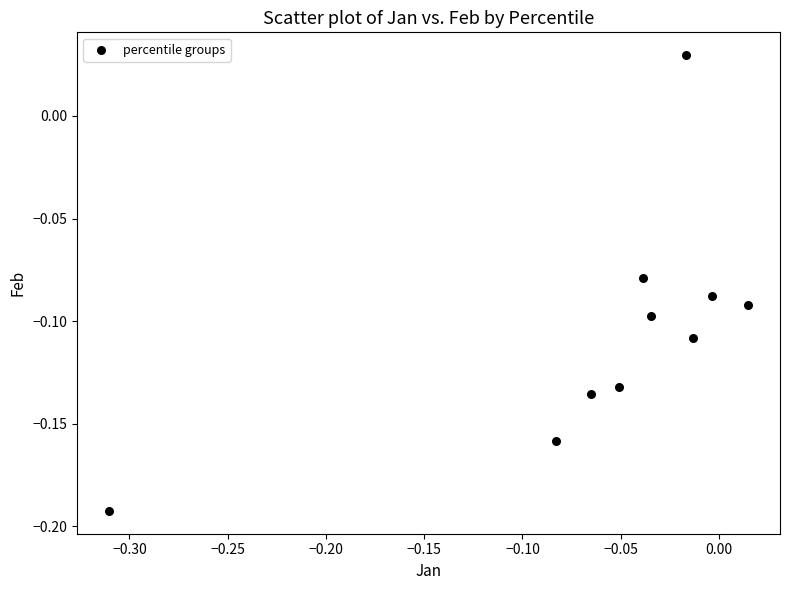

What is the range of X values (max minus min)?

0.3